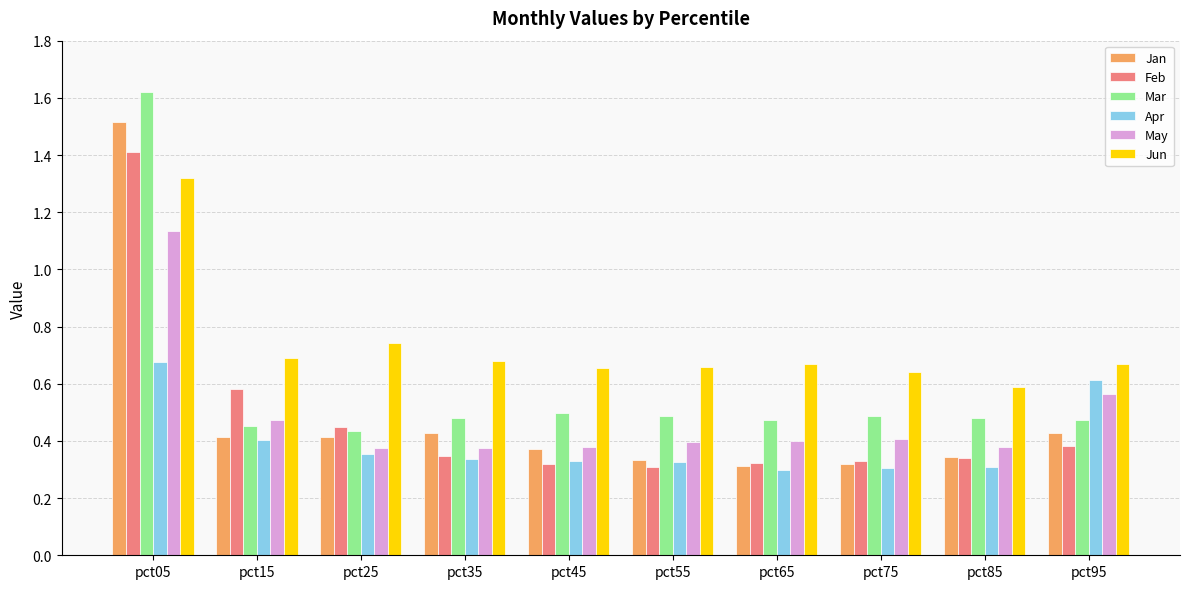

List the series in order of their peak value, highest first.

Mar, Jan, Feb, Jun, May, Apr